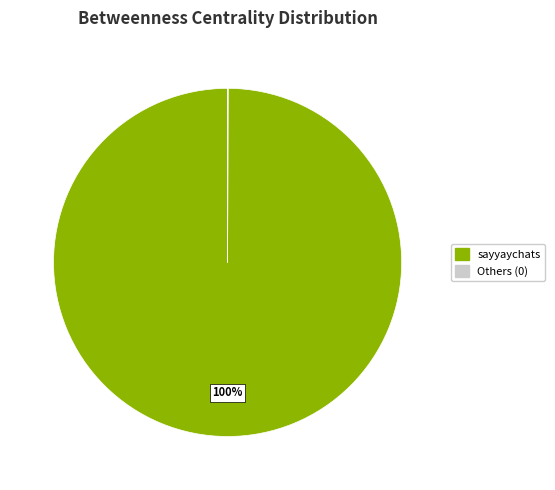

To the nearest percent, what is the average slice percentage?

50%